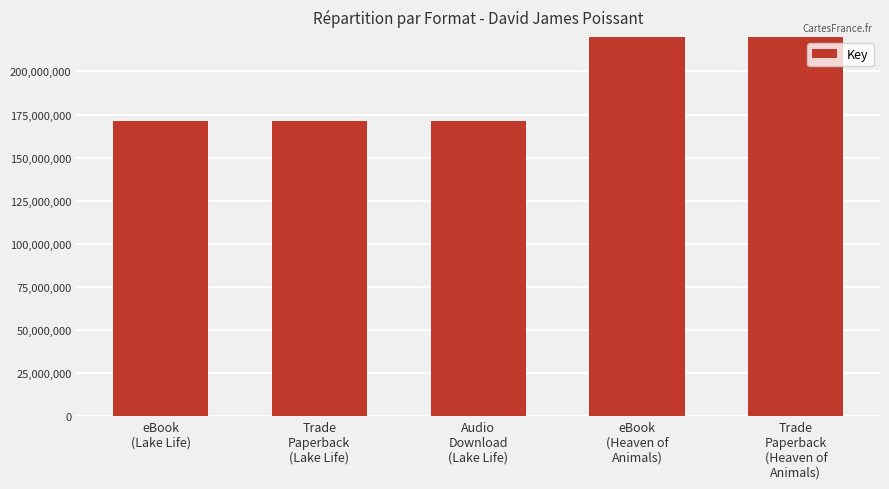

How many data points does each series have?

5